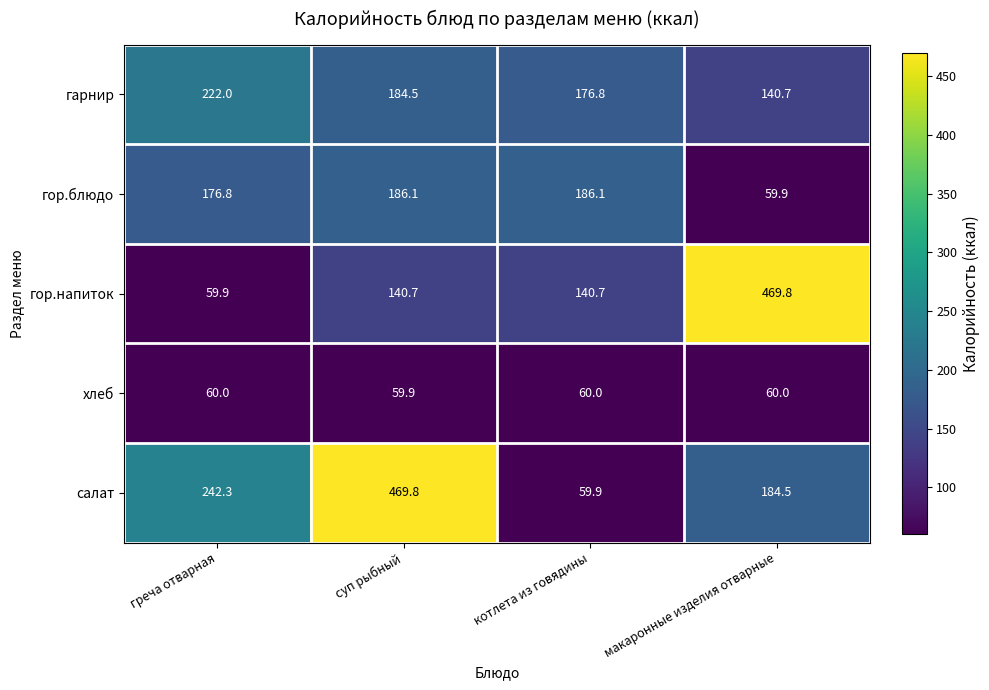

What is the spread (max minus min) of values at греча отварная?

182.4